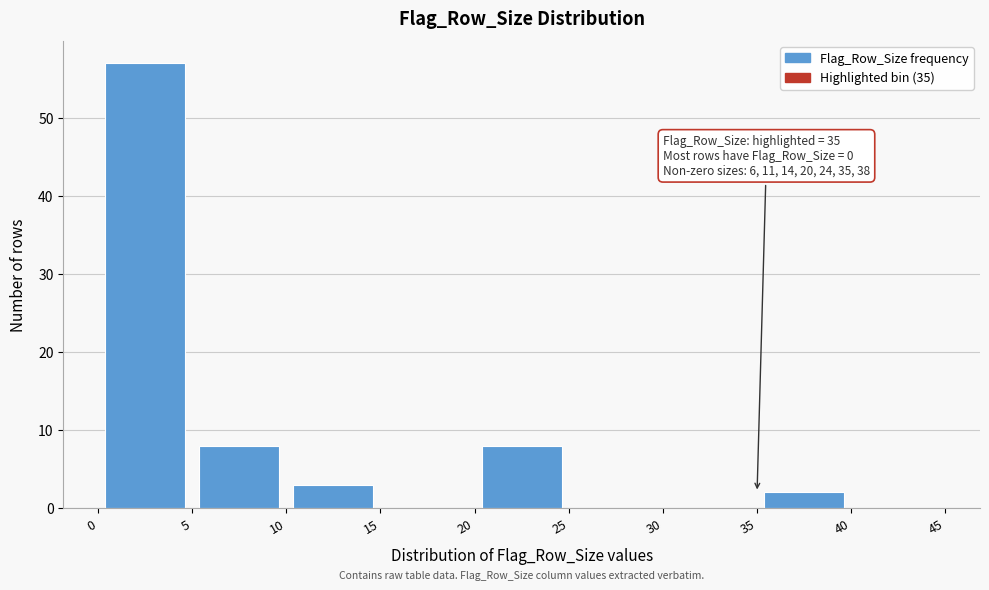

Over which range of the x-axis is the bar tallest?

0 to 5